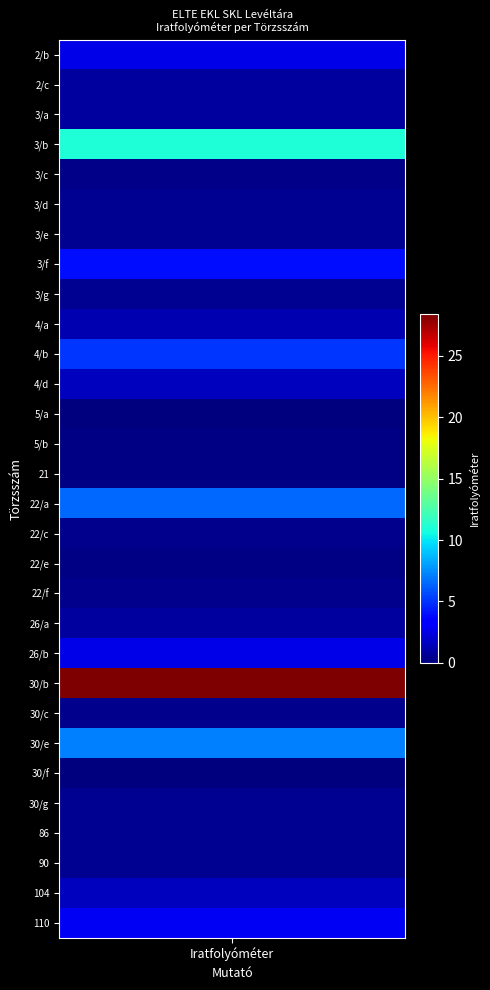

The value at 110 is 2.9. True or false?

True